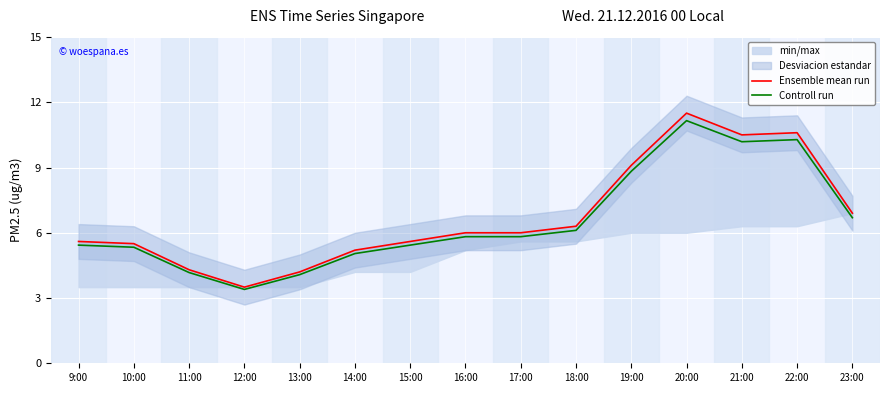

True or false: Ensemble mean run and Controll run cross at least once.

False